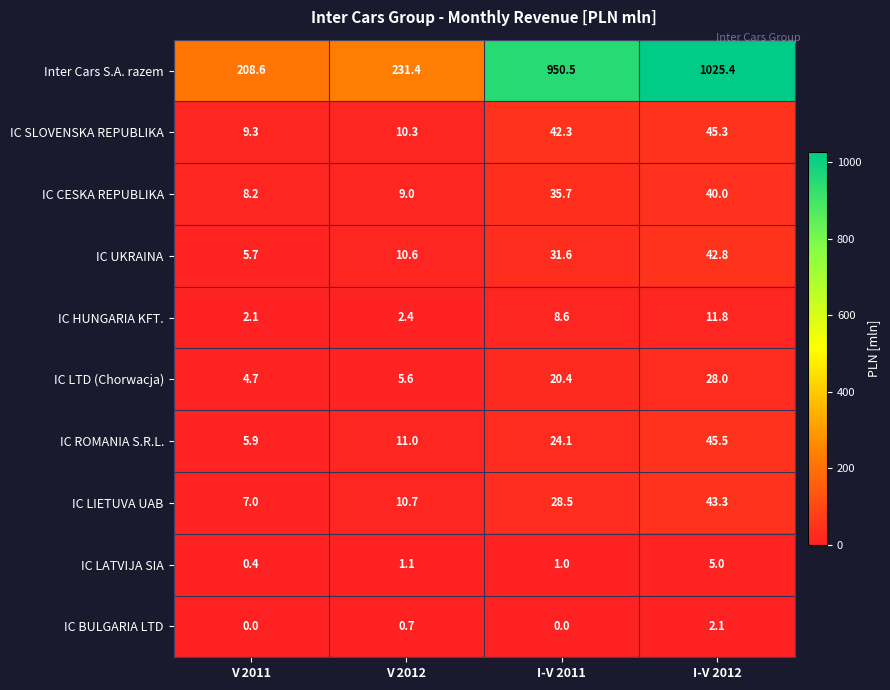

What is the difference between the second highest and second lowest values in the IC UKRAINA series?

21.0